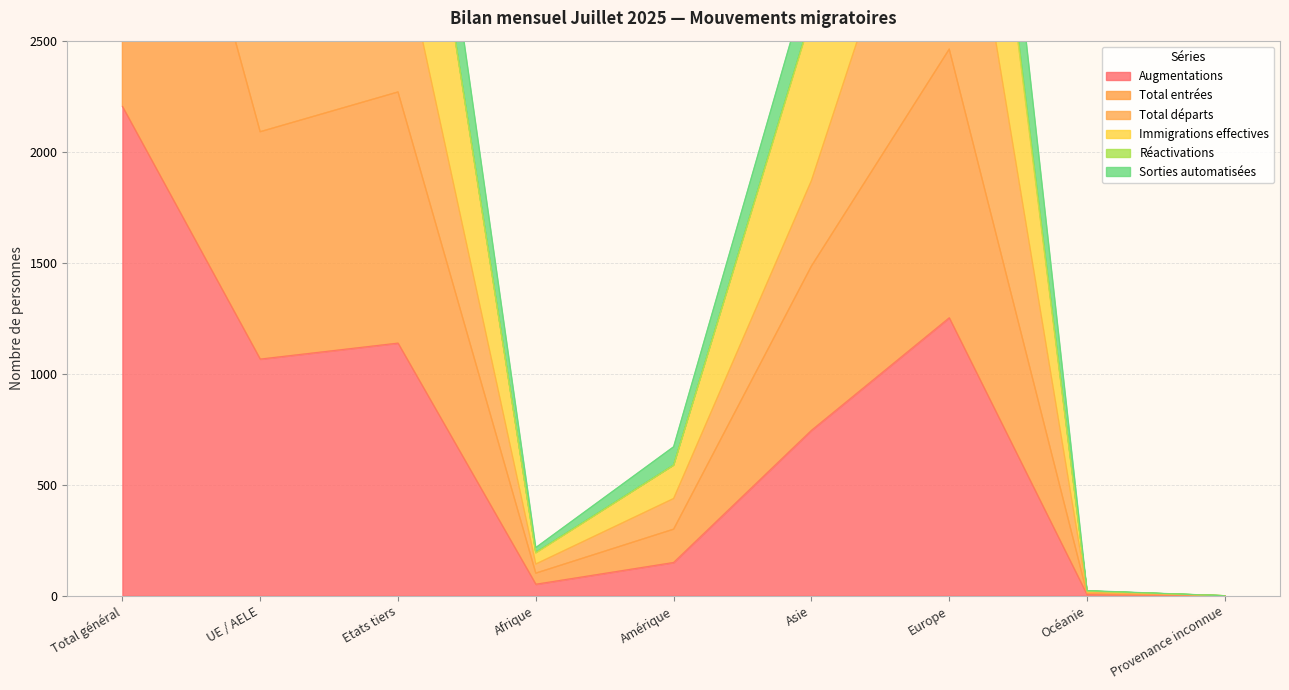

What is the difference between the second highest and minimum values in the Immigrations effectives series?

4964